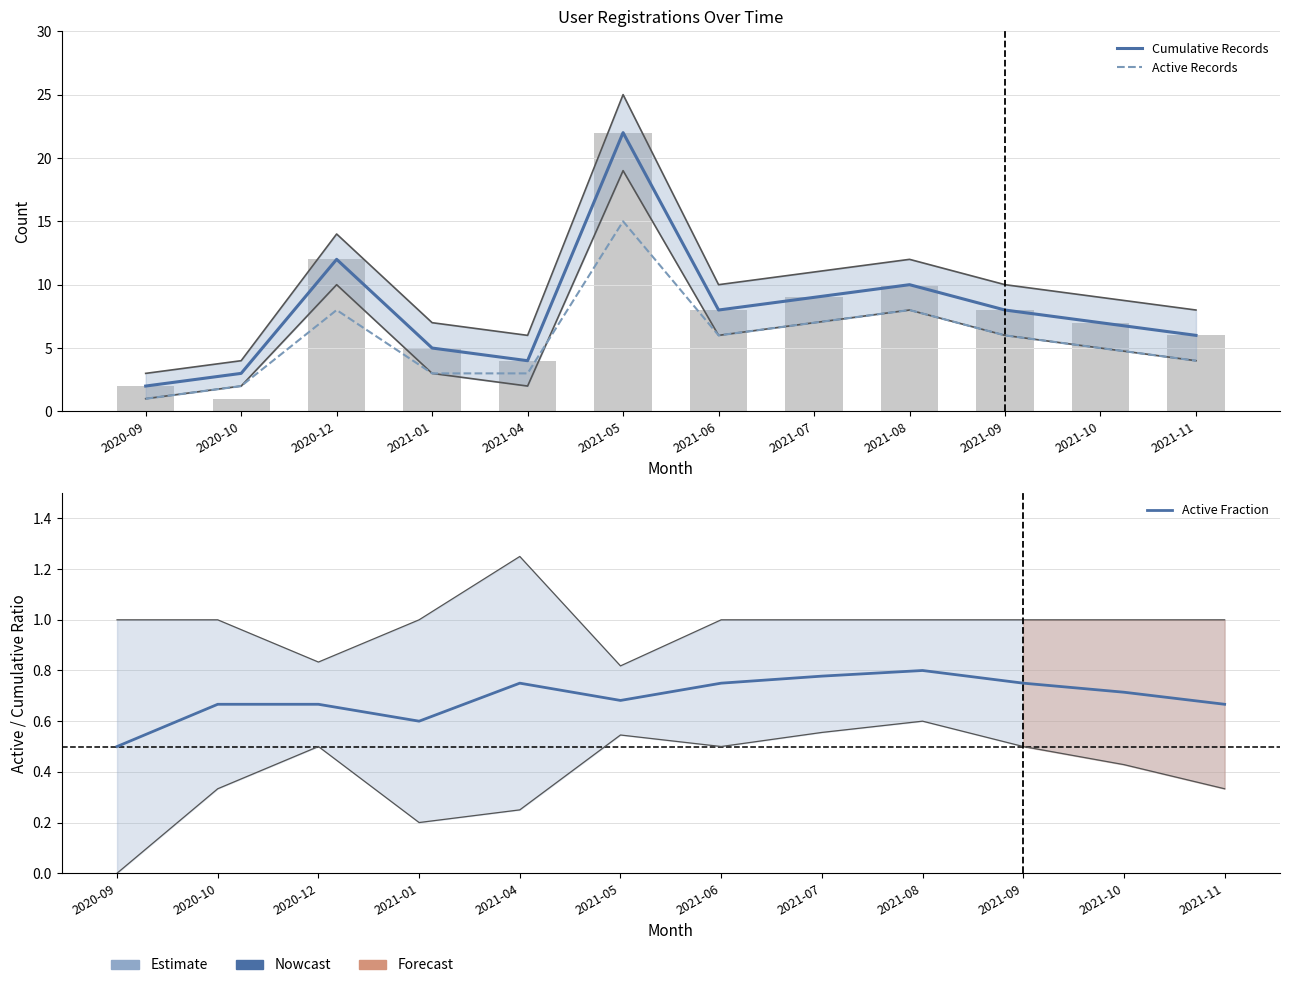

What is the greatest value displayed?

22.0